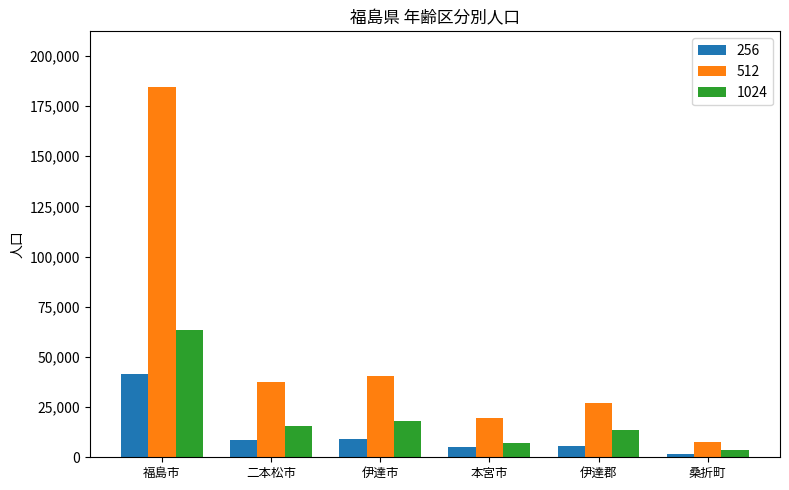

How many series are shown in this chart?

3